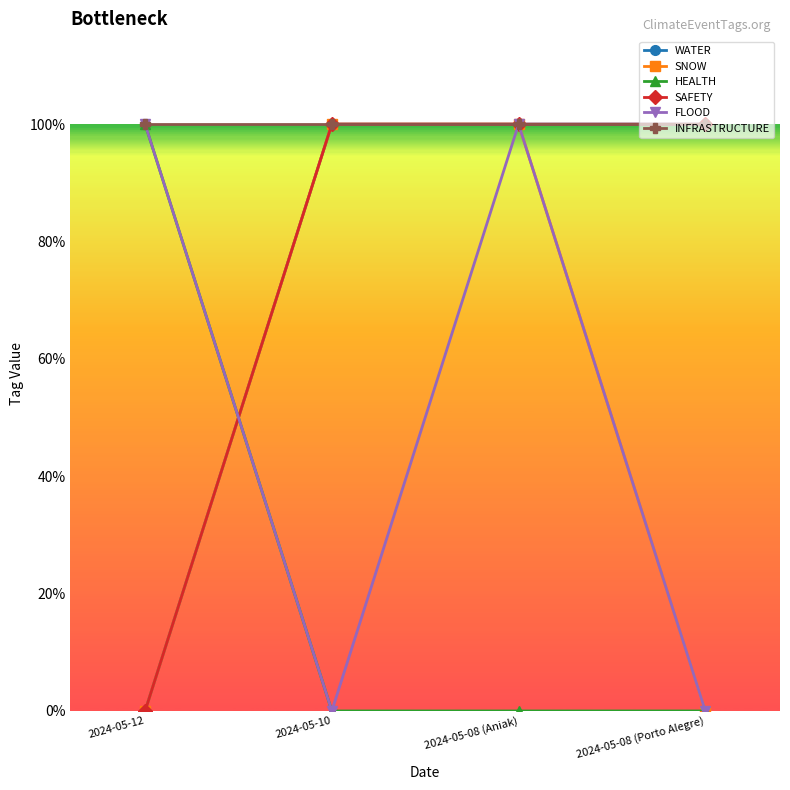

Is the value of SAFETY at 2024-05-12 greater than the value of SNOW at 2024-05-08 (Porto Alegre)?

No